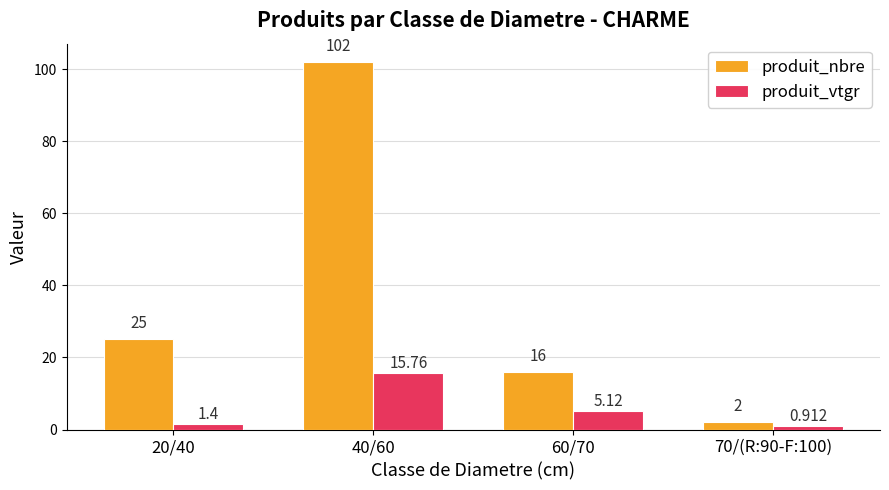

What is the difference between the produit_vtgr values at 60/70 and 40/60?

10.6